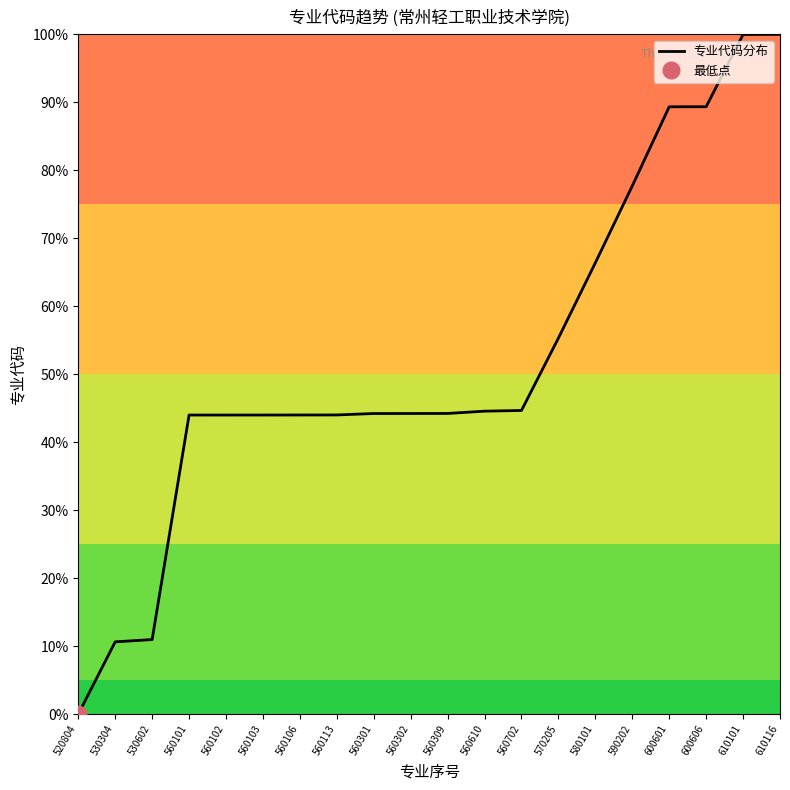

Approximately how many times larger is the value at 560103 compared to 530602?

4.0